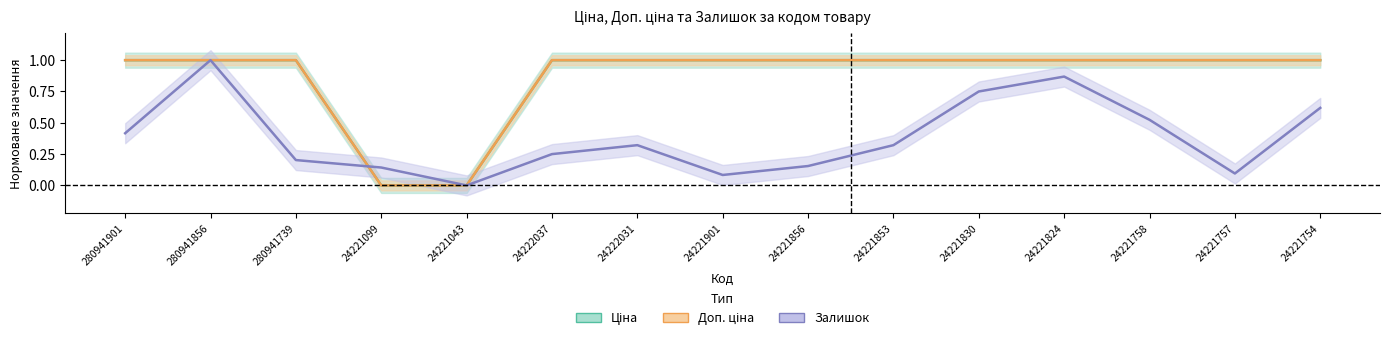

What is the average value of the Залишок series?

0.4